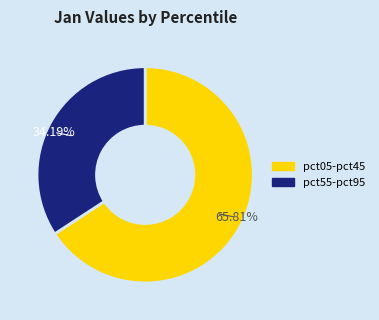

Does any single category account for the majority?

Yes